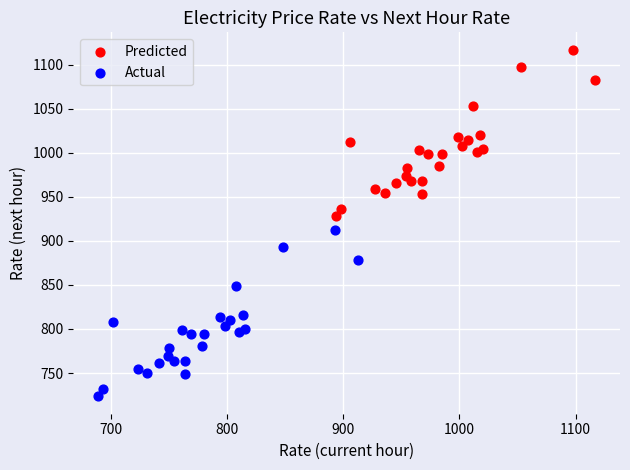

Which series contains the highest Y value?

Predicted